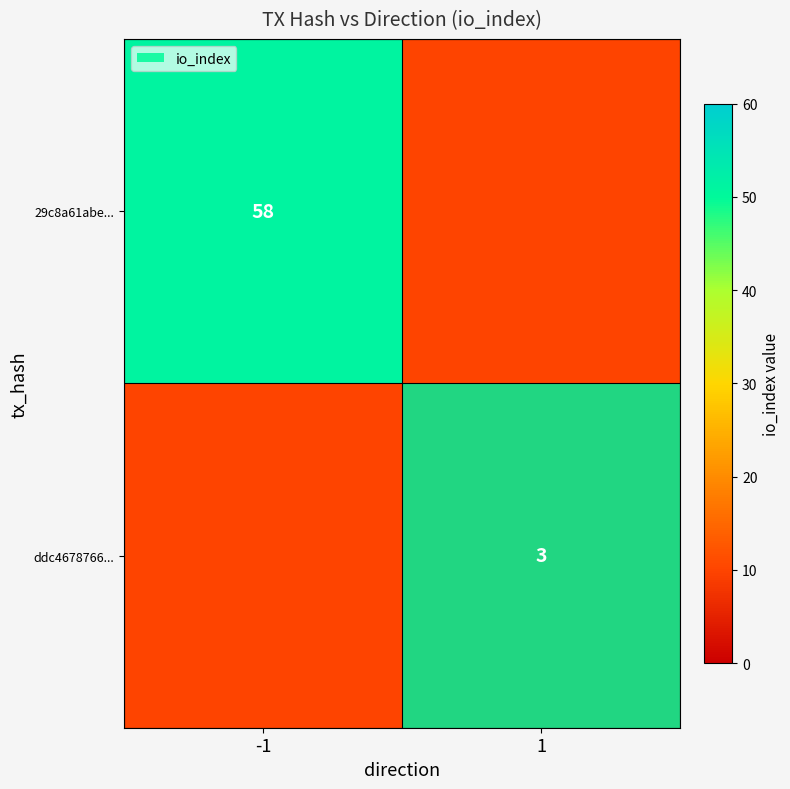

Is the value of ddc4678766... at 1 greater than the value of 29c8a61abe... at -1?

No